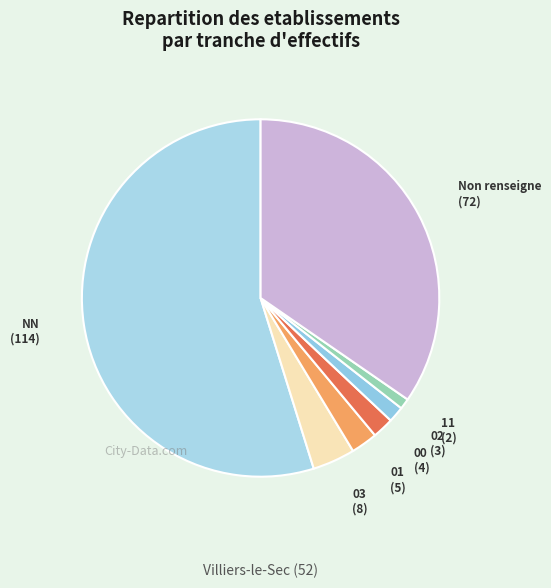

Does any single category account for the majority?

Yes